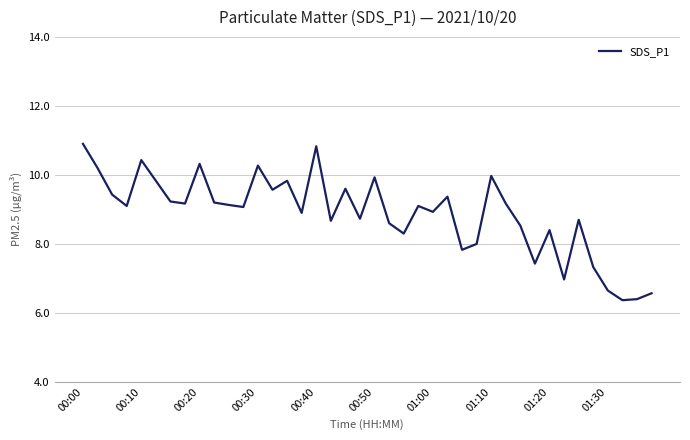

What is the greatest value displayed?

10.9